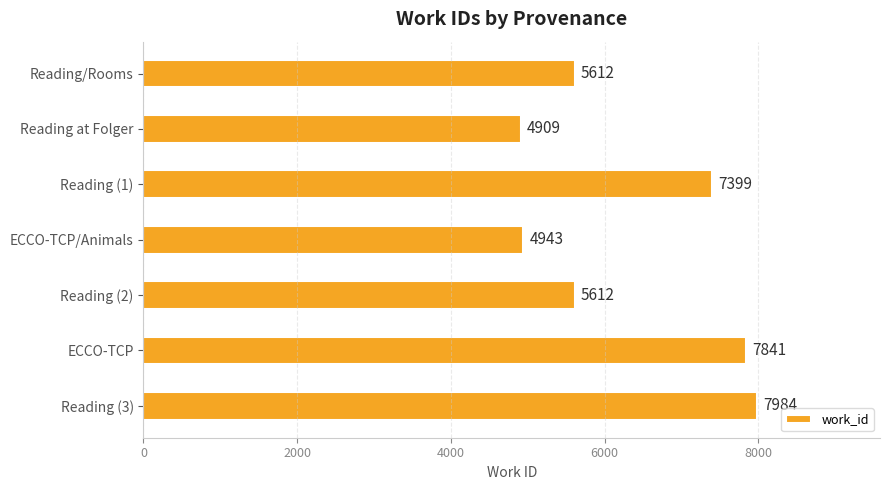

What is the change in value from Reading (1) to Reading (2)?

-1787